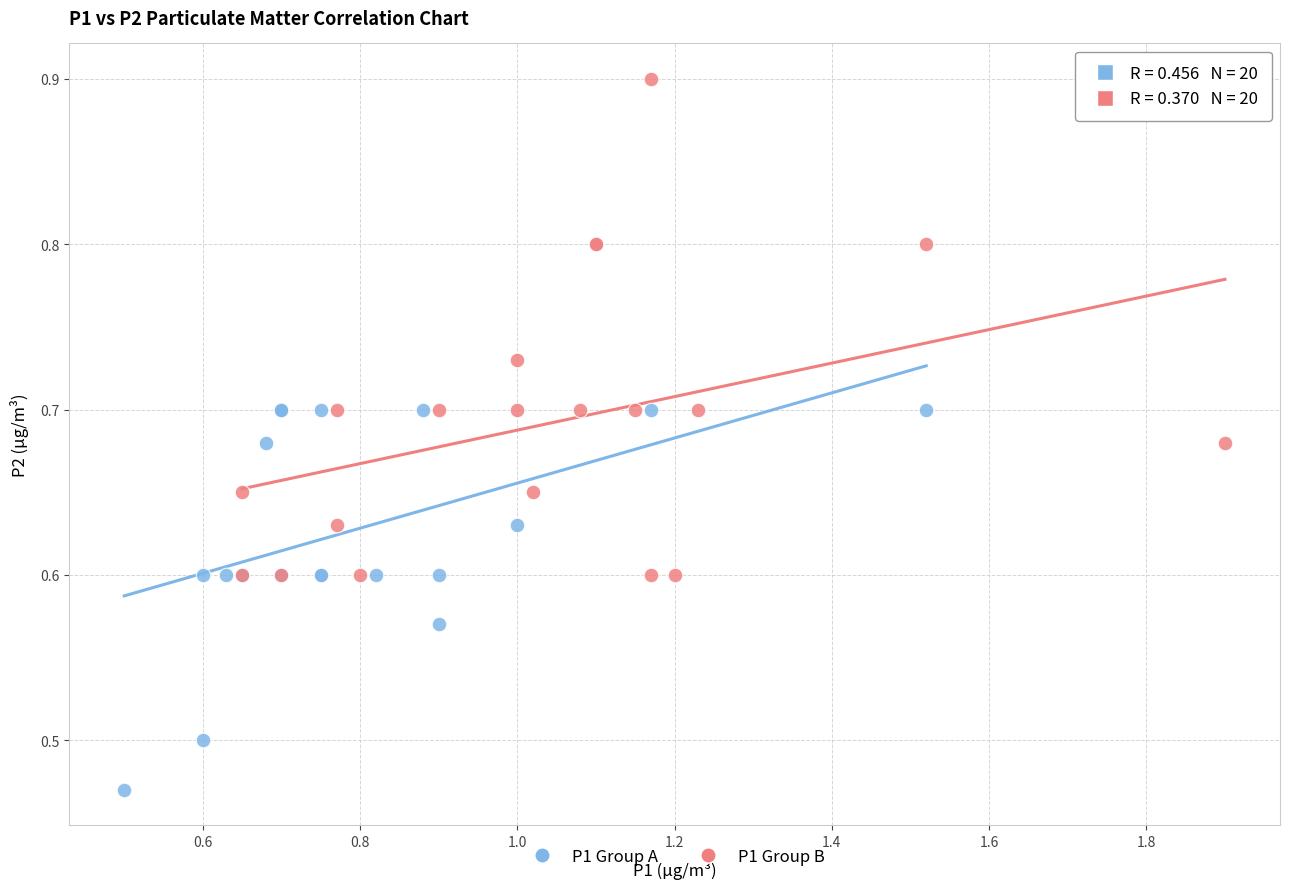

Which series contains the lowest Y value?

P1 Group A